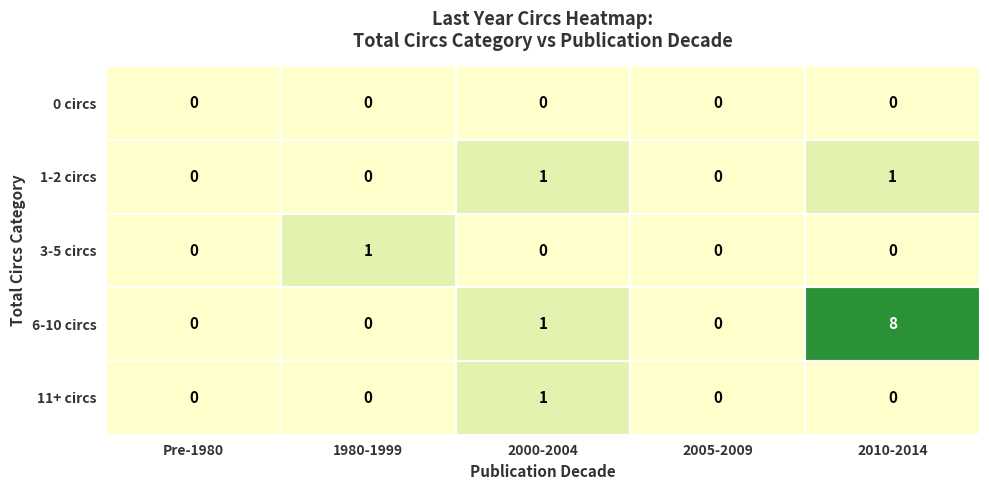

Which series changed the most between 2000-2004 and 2010-2014?

6-10 circs